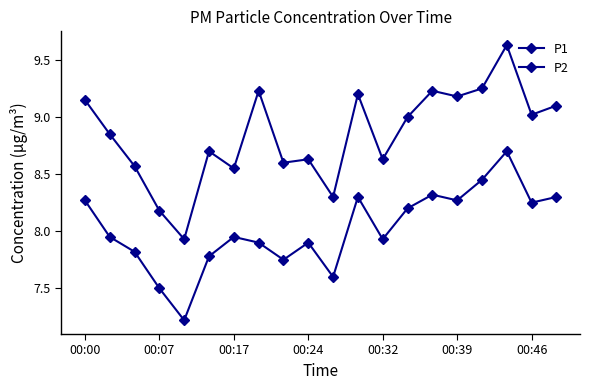

At how many categories does at least one series exceed 8?

19